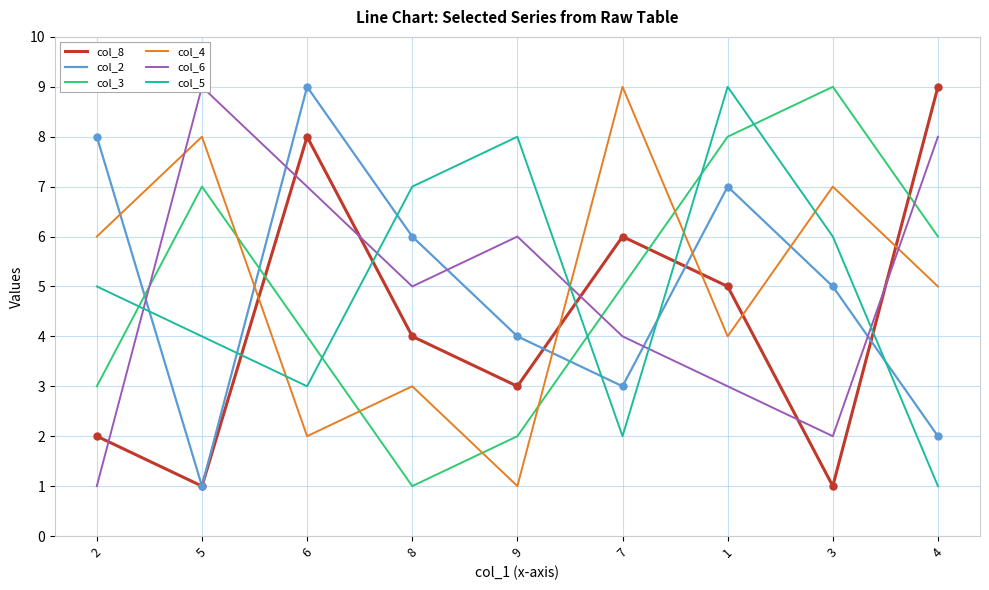

Which series contains the highest Y value?

col_8